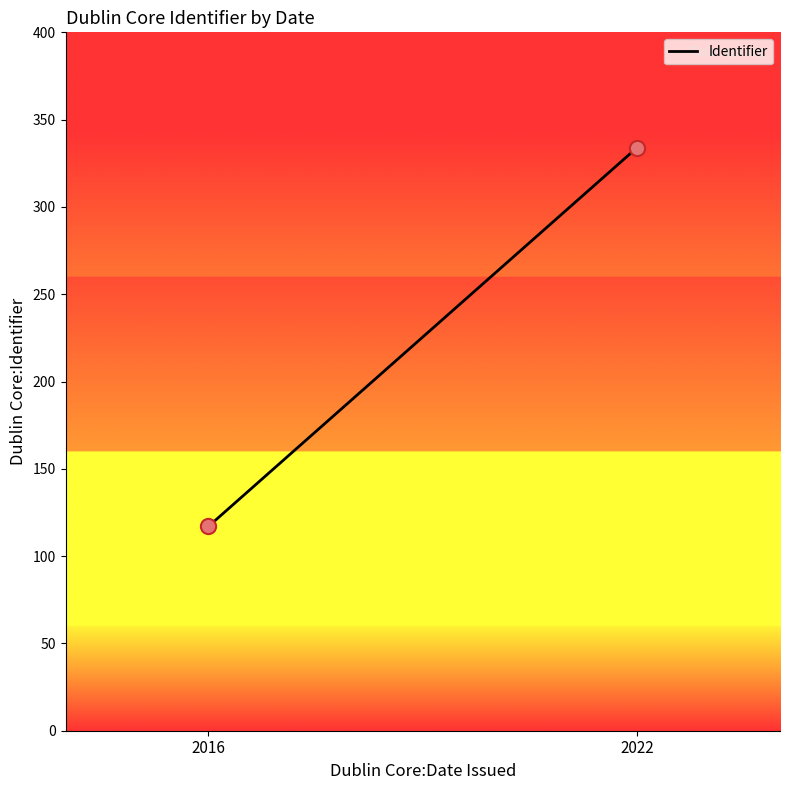

What is the average X value?

2019